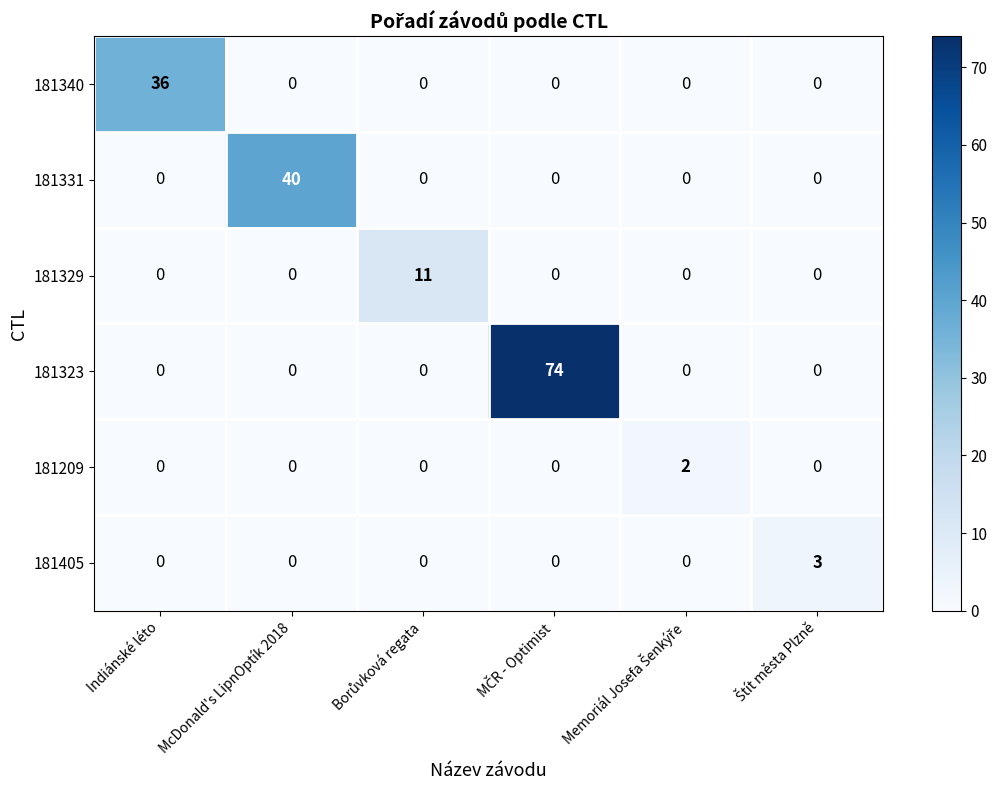

The value of 181329 at Indiánské léto is 4. True or false?

False